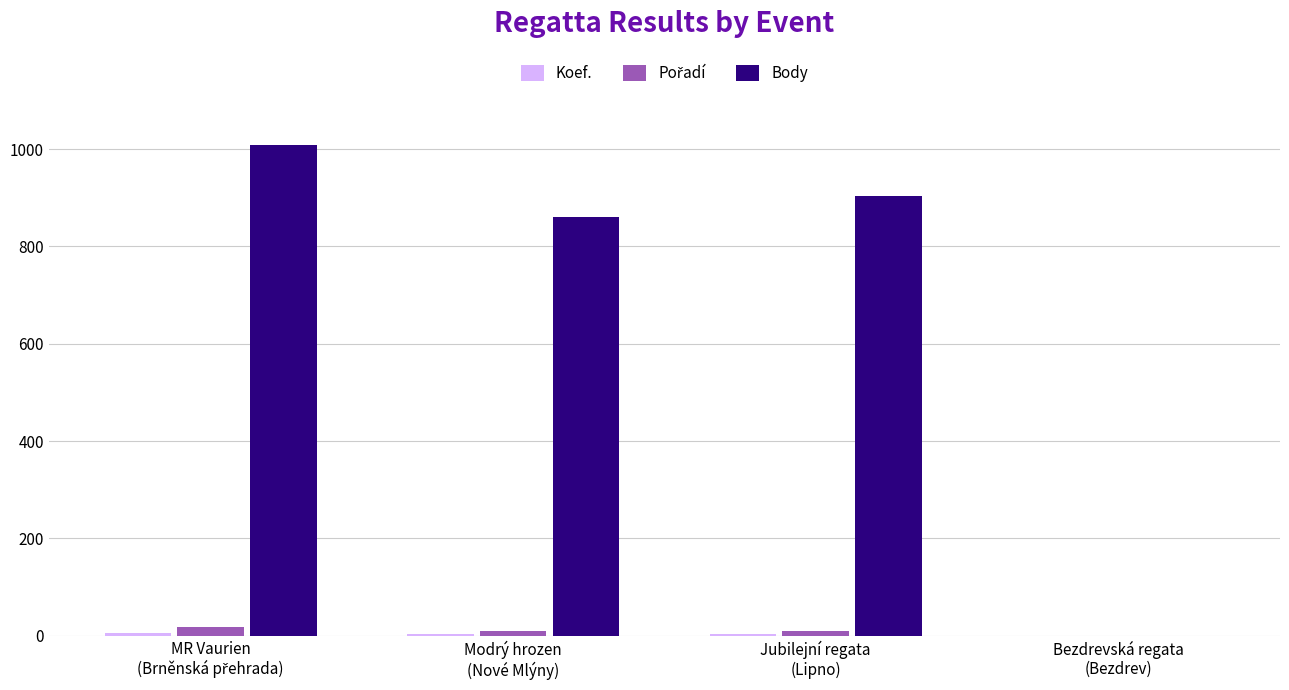

Are the bars horizontal?

No